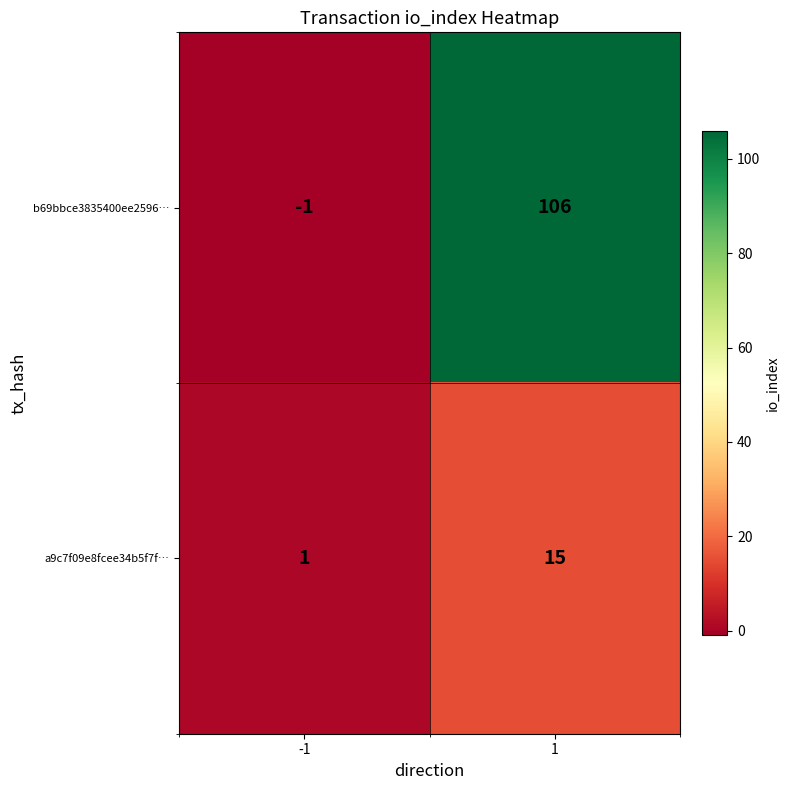

What is the highest value of the b69bbce3835400ee2596… series?

106